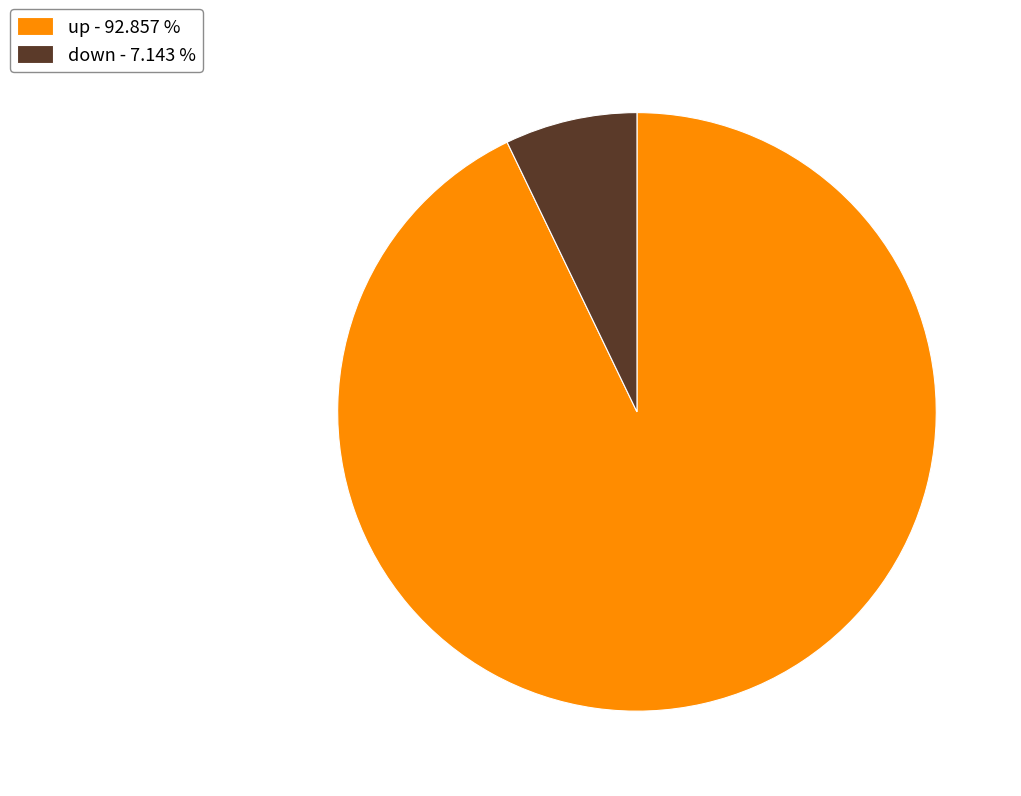

True or false: down accounts for 7% of the total.

True